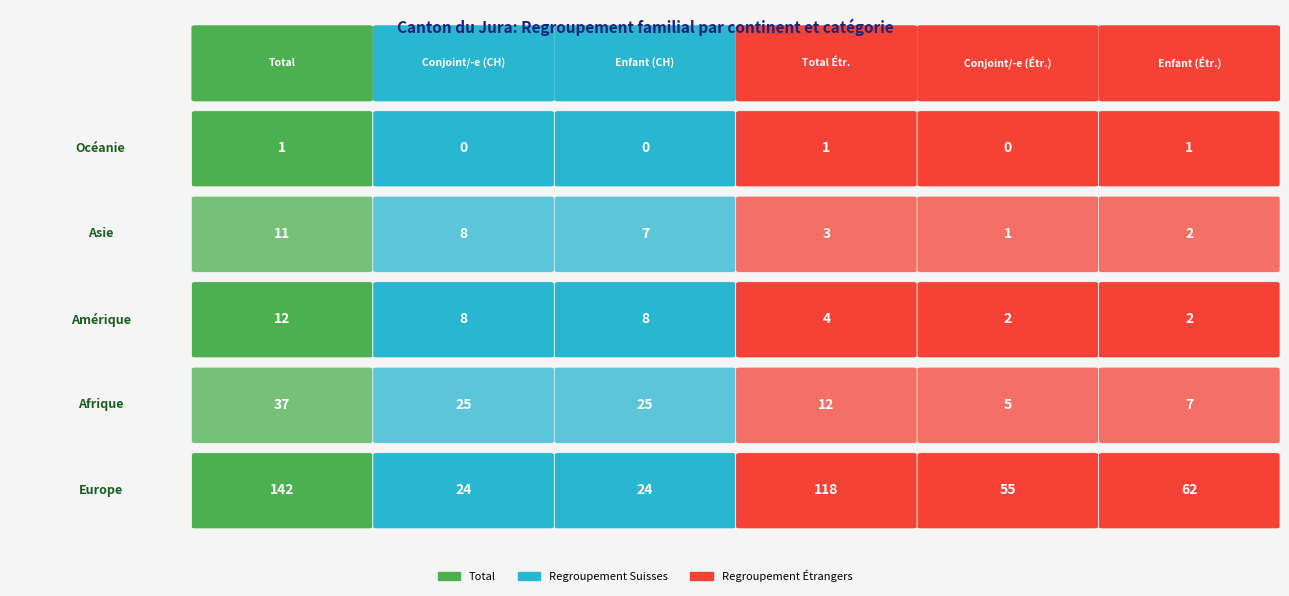

Which series has the largest total across all categories?

Europe